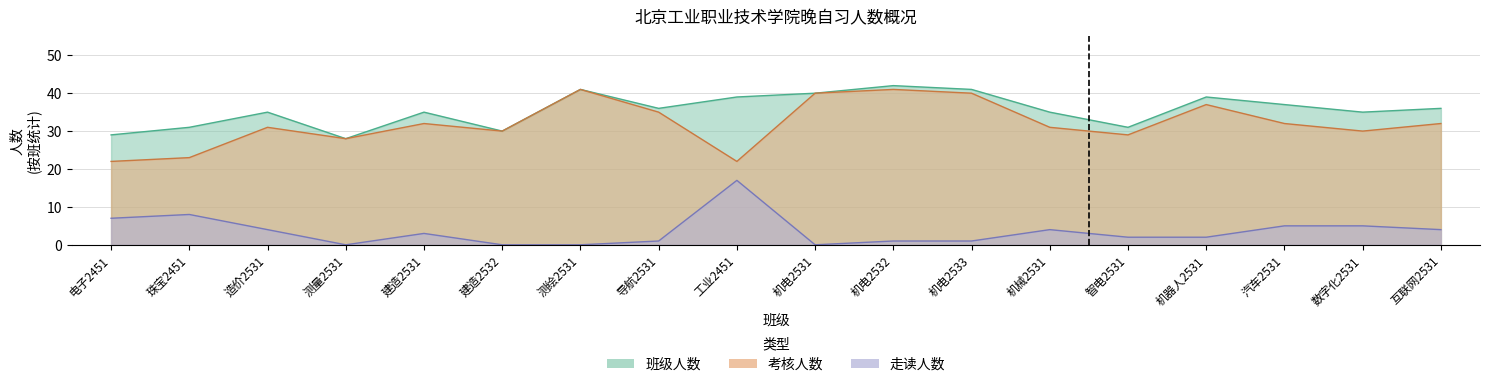

Does the chart display data point markers on the line(s)?

No